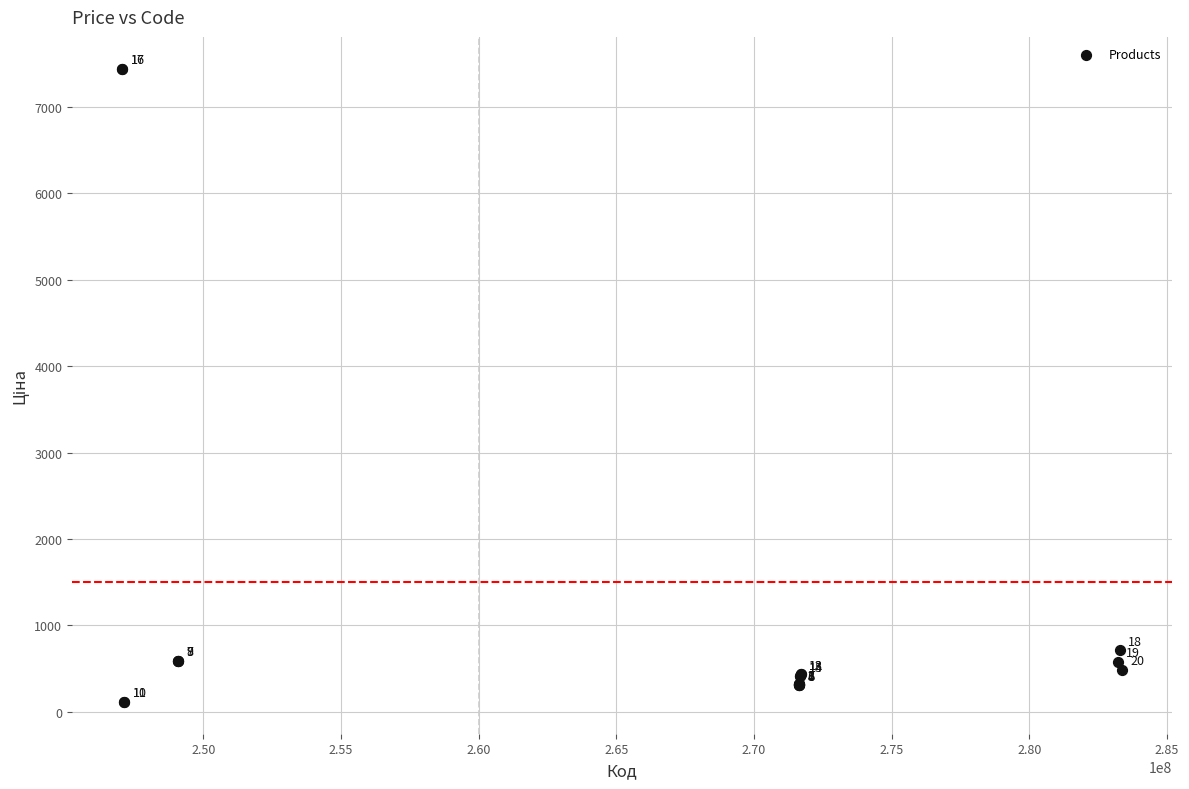

What Y value in the scatter plot is closest to 3778?

710.0